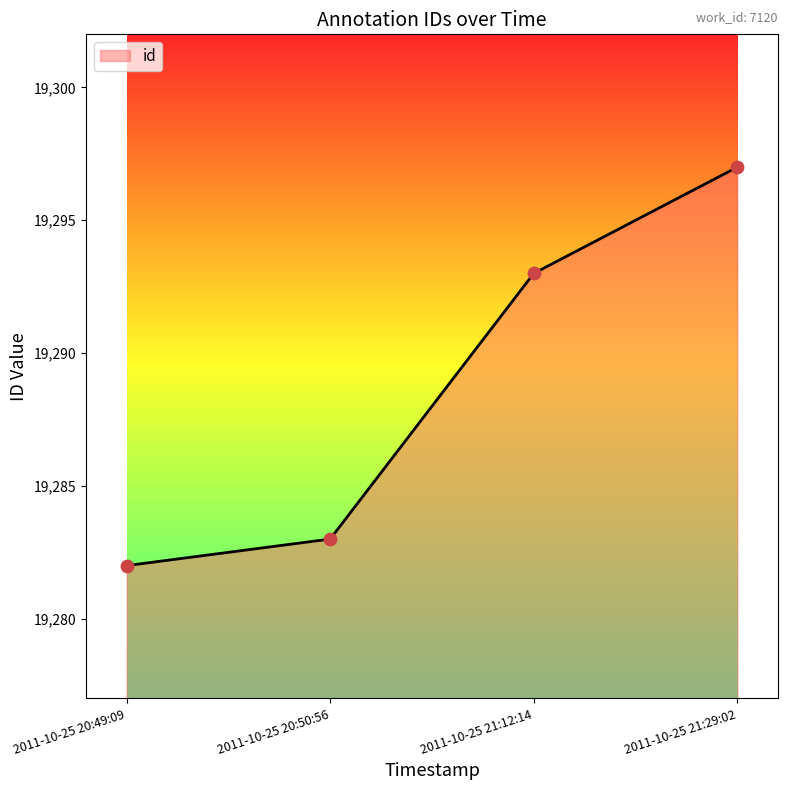

Between 2011-10-25 20:50:56 and 2011-10-25 20:49:09, which is larger?

2011-10-25 20:50:56